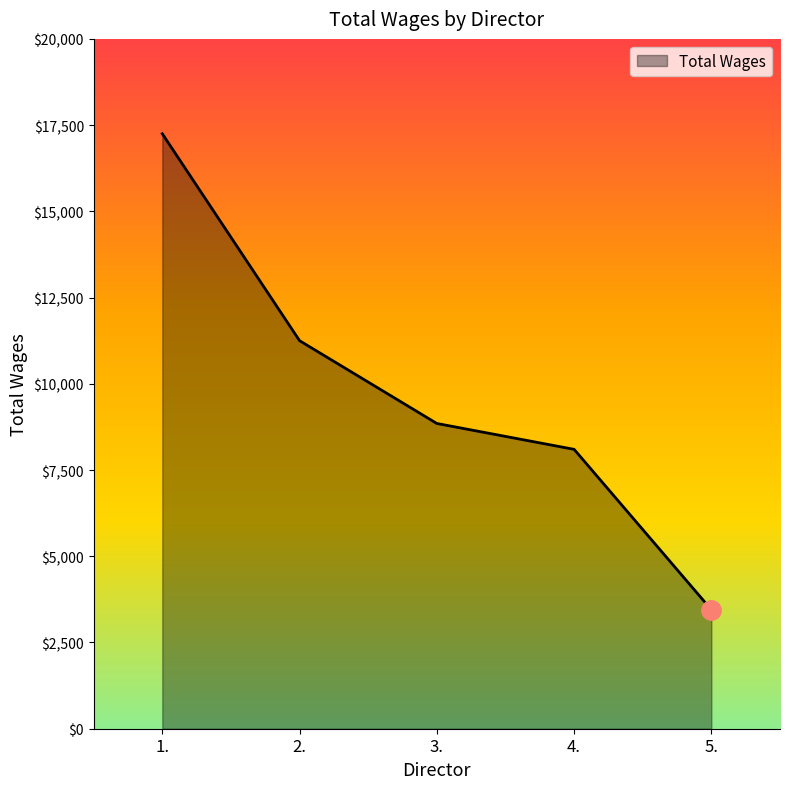

How many lines are shown in the chart?

1